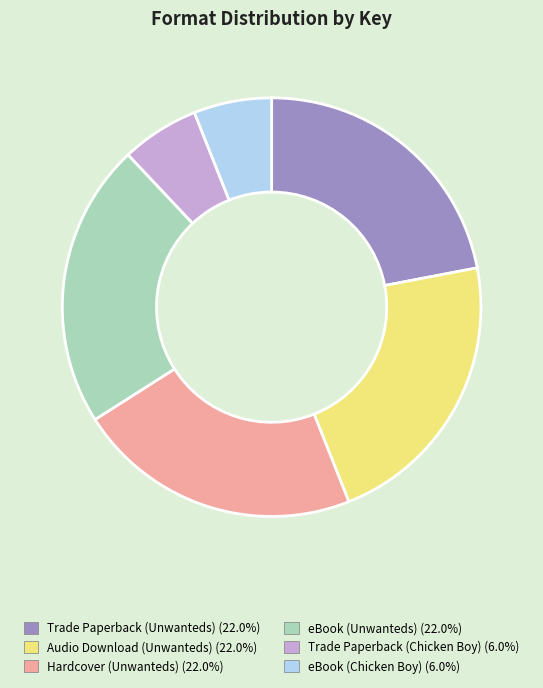

Between Audio Download (Unwanteds) and eBook (Chicken Boy), which is larger?

Audio Download (Unwanteds)